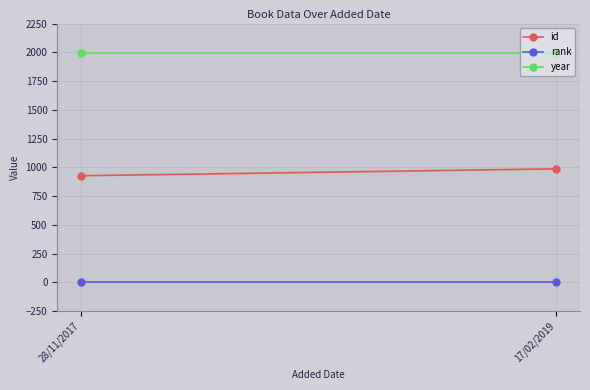

Reading left to right, list all the values displayed in this chart.

id: 927	987
rank: 1	1
year: 1998	1998